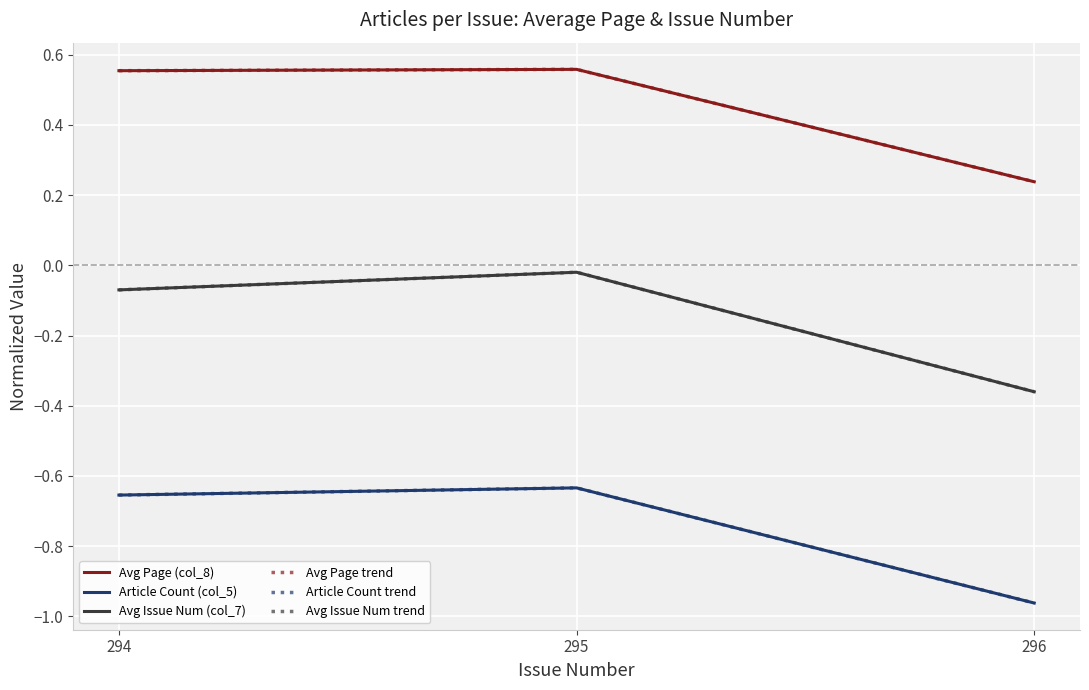

Does the chart display data point markers on the line(s)?

No